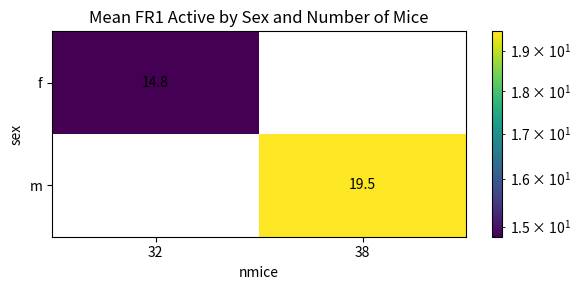

Is it true that m equals 0.0 at 32?

True